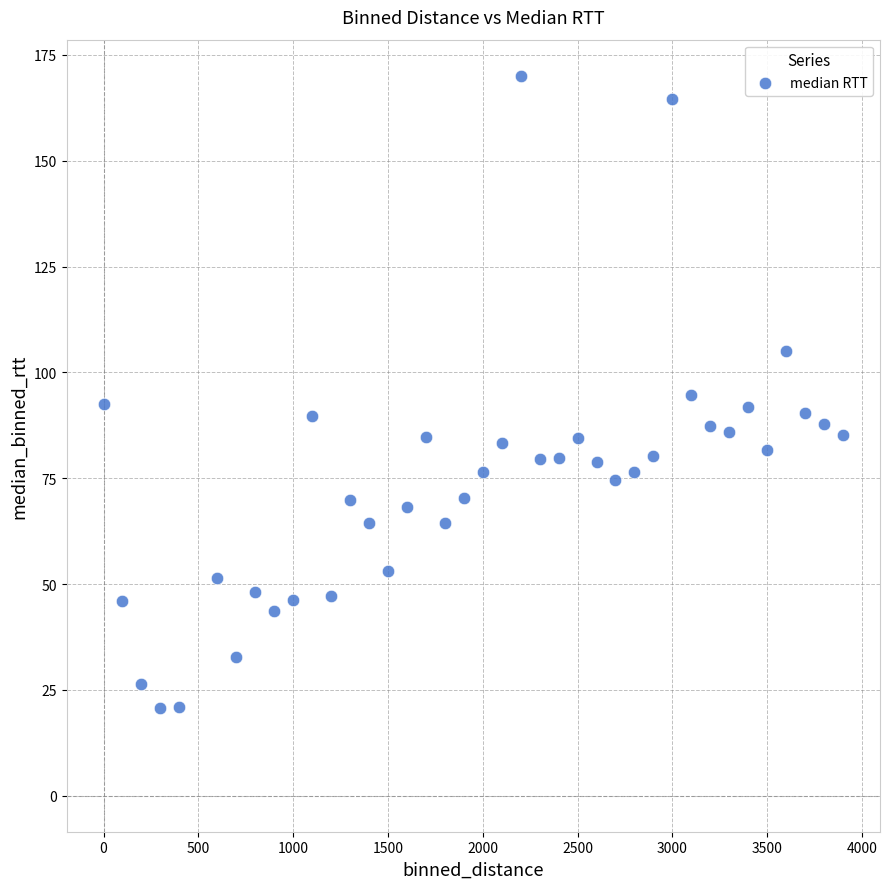

What is the range of Y values (max minus min)?

149.4